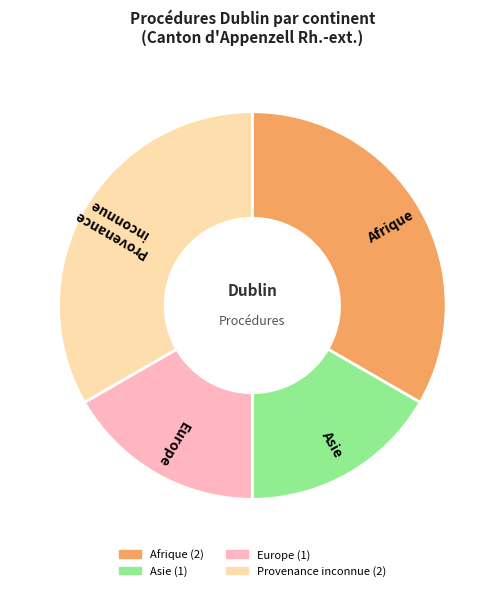

Is there any slice that represents more than half of the pie?

No